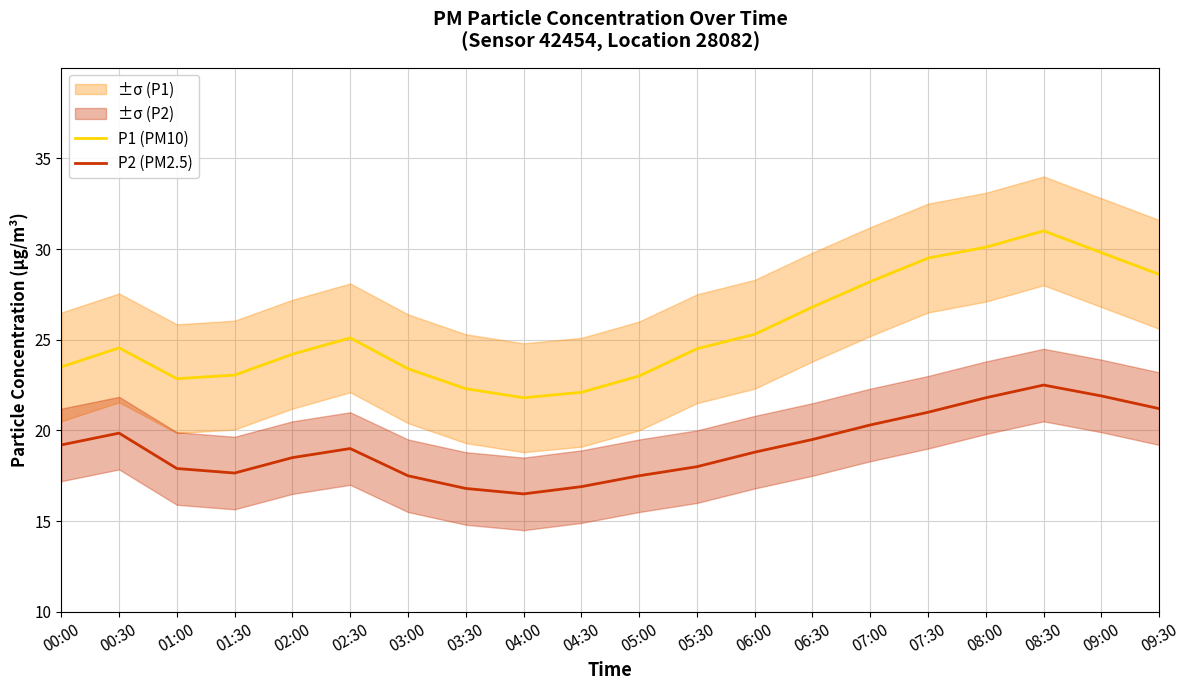

How many lines are shown in the chart?

2